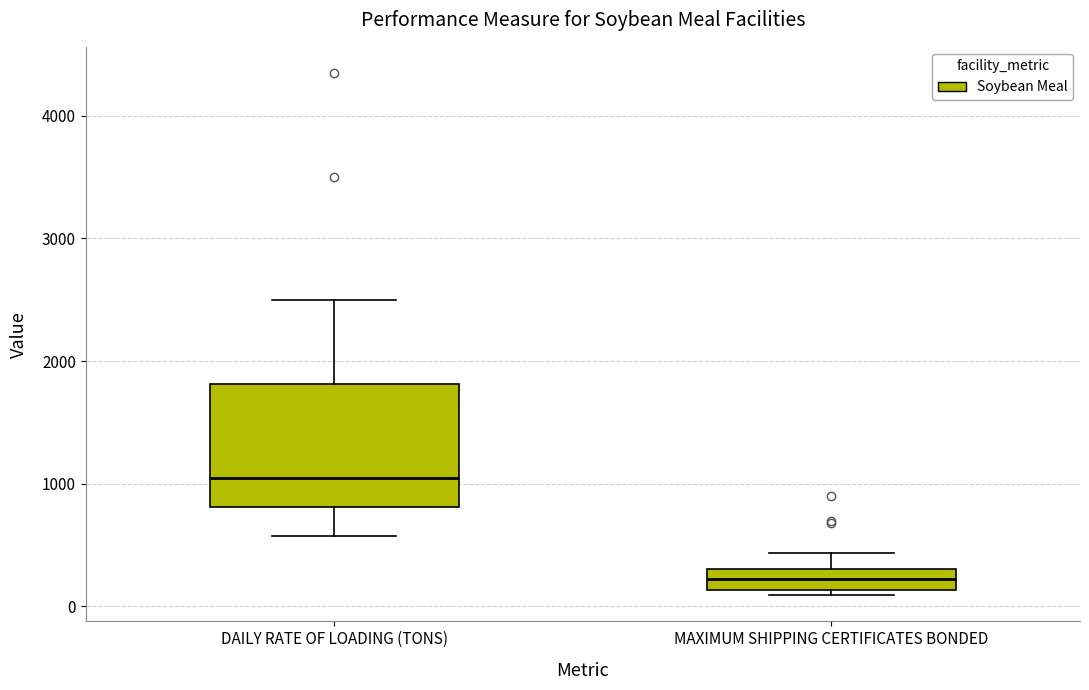

Reading left to right, read every box against the y-axis: the position of its median line, the range the box covers, and the ends of its whiskers. The values are not printed on the chart, so give them approximately, as read against the axis.

DAILY RATE OF LOADING (TONS): median 1000, box 800 to 1800, whiskers 600 to 2500
MAXIMUM SHIPPING CERTIFICATES BONDED: median 200, box 100 to 300, whiskers 100 (just below the box's lower edge) to 400